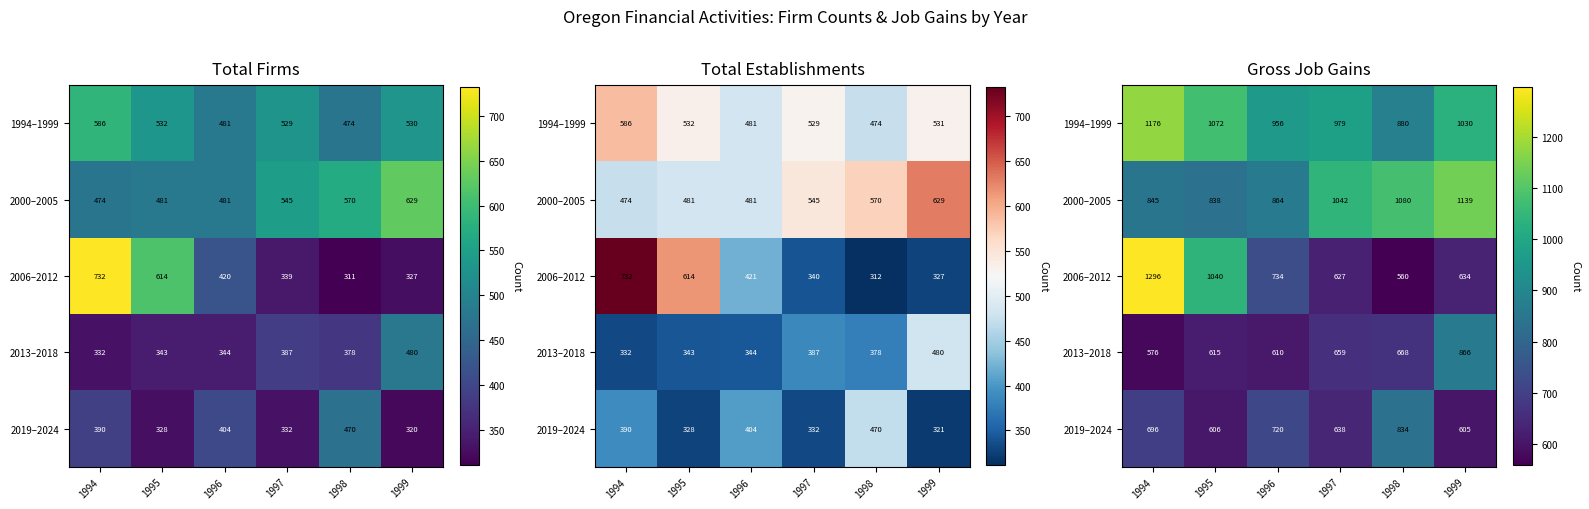

How many values in the 2006–2012 series are below 734?

3